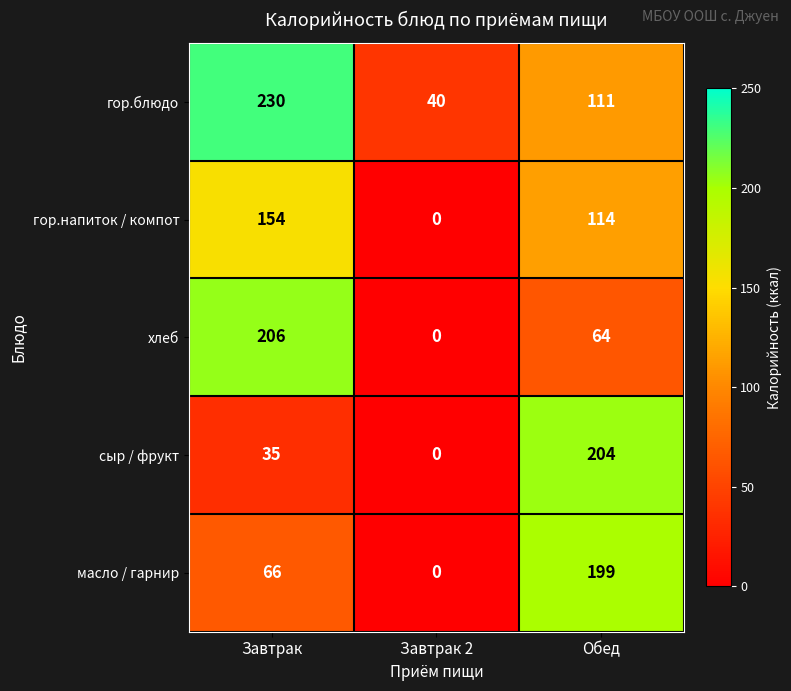

Count the number of data series in this chart.

5